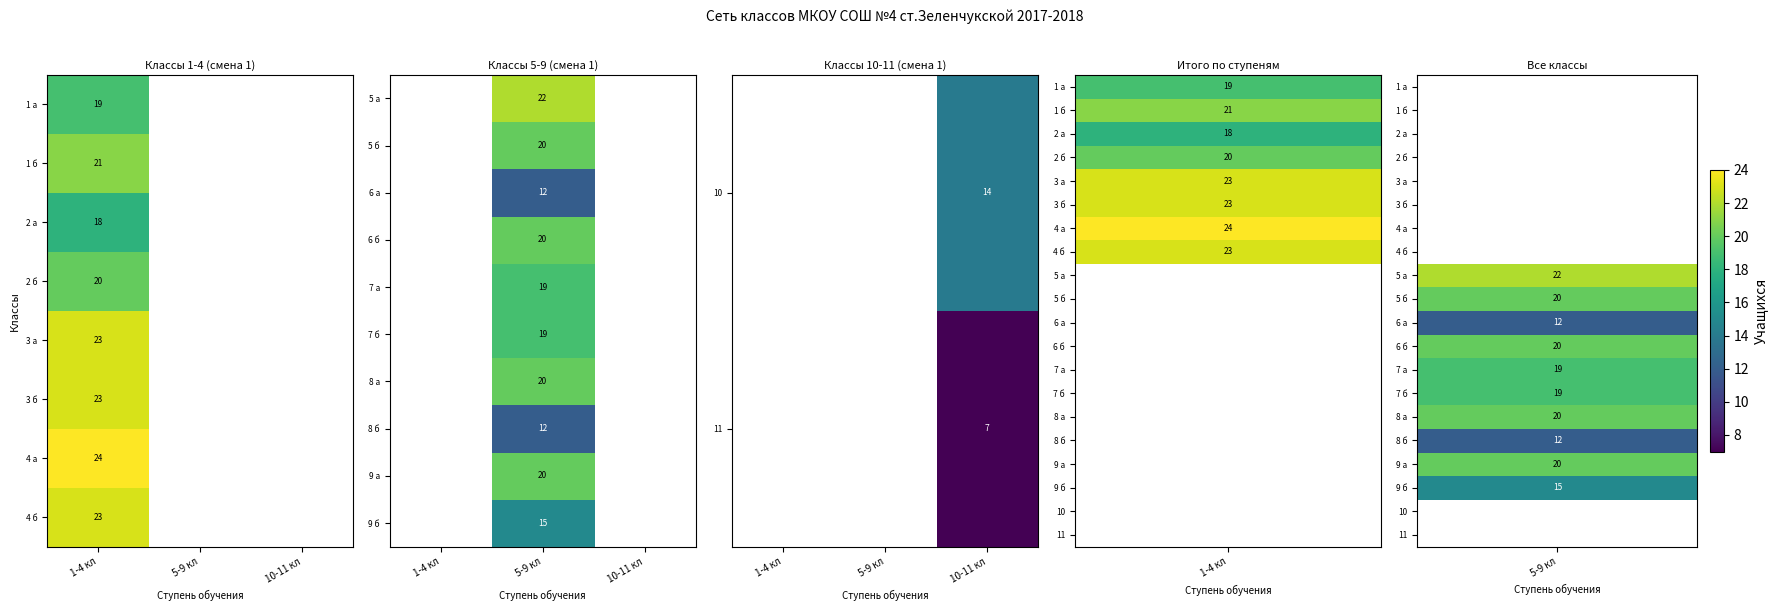

Which category has the lowest value across all series?

10-11 кл